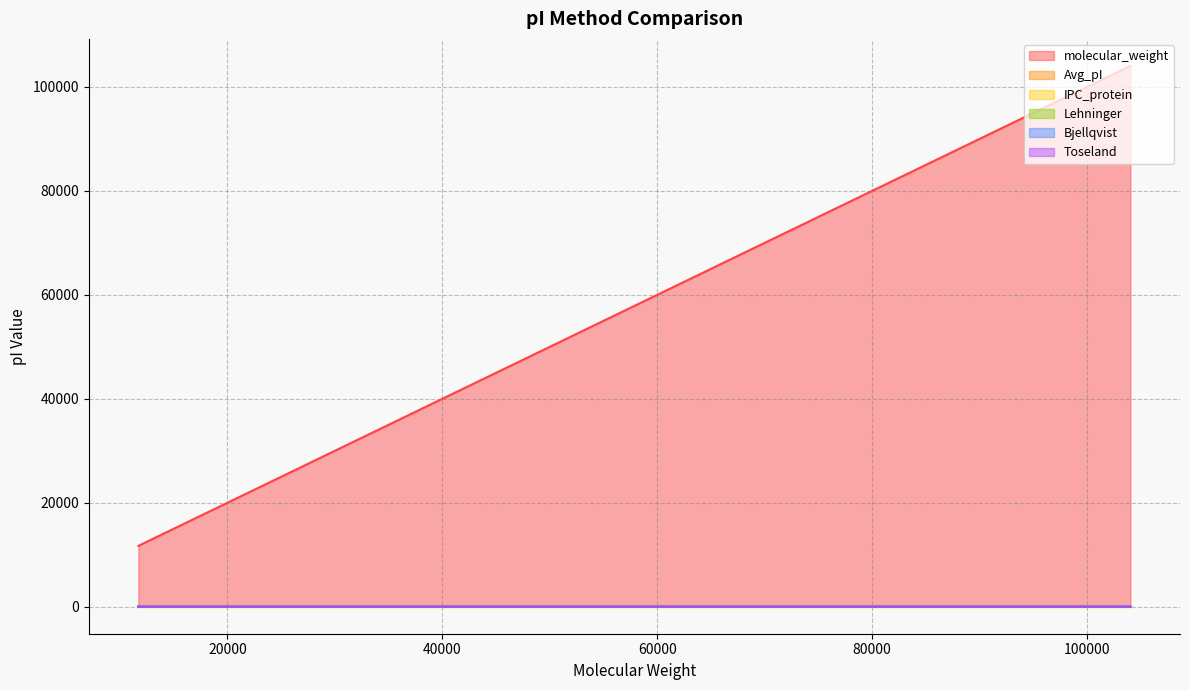

What is the average value of the molecular_weight series?

43876.3